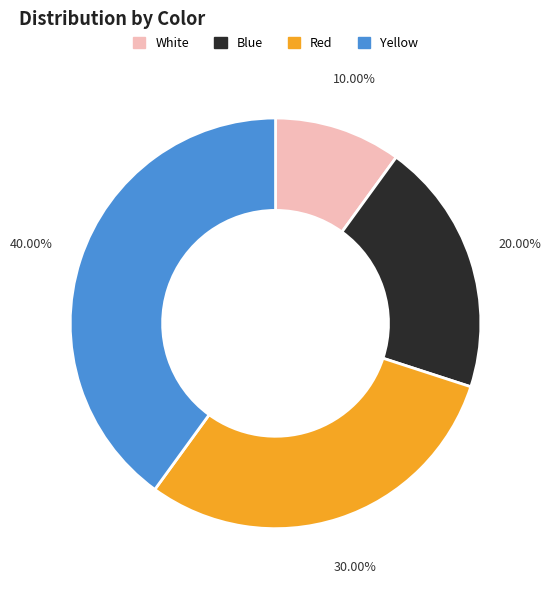

To the nearest percent, what is the difference between the largest and smallest slice percentages?

30%